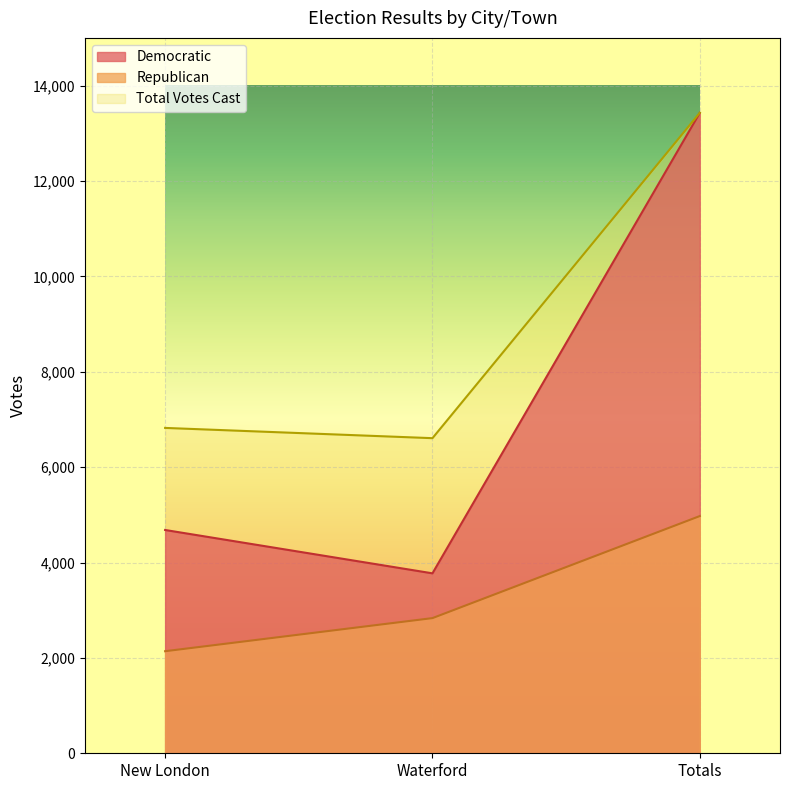

Reading right to left, what are all the values shown in this chart?

Democratic: Totals=13429	Waterford=3773	New London=4682
Republican: Totals=4974	Waterford=2834	New London=2140
Total Votes Cast: Totals=13429	Waterford=6607	New London=6822